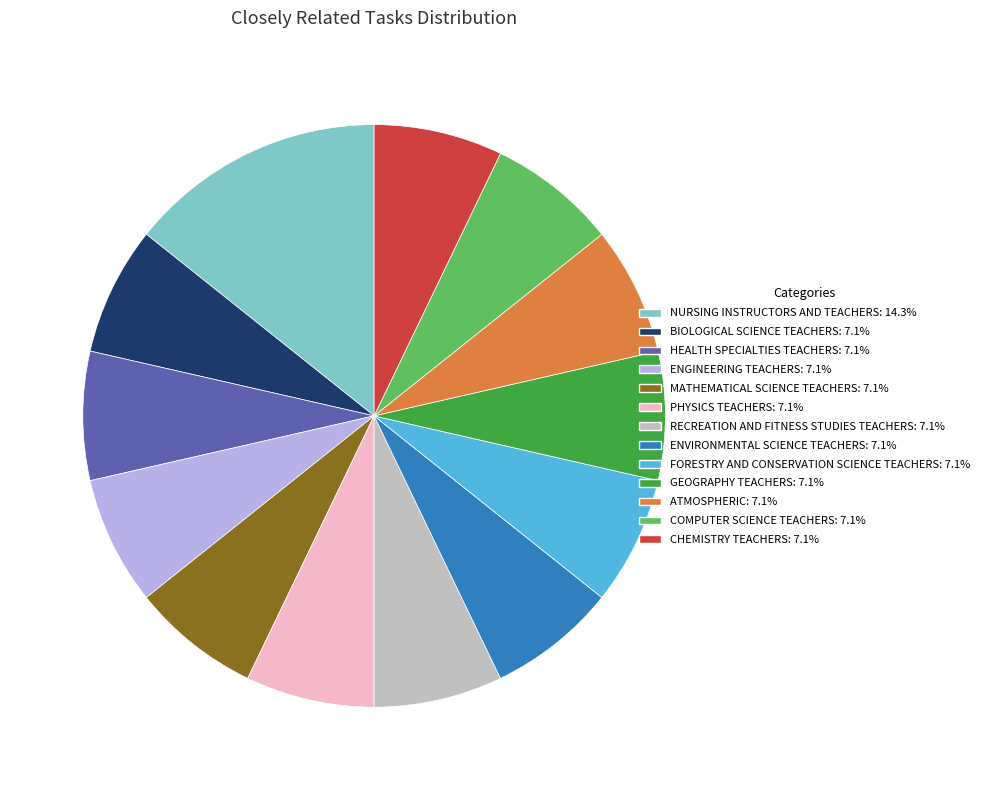

Is there a majority slice in this chart?

No